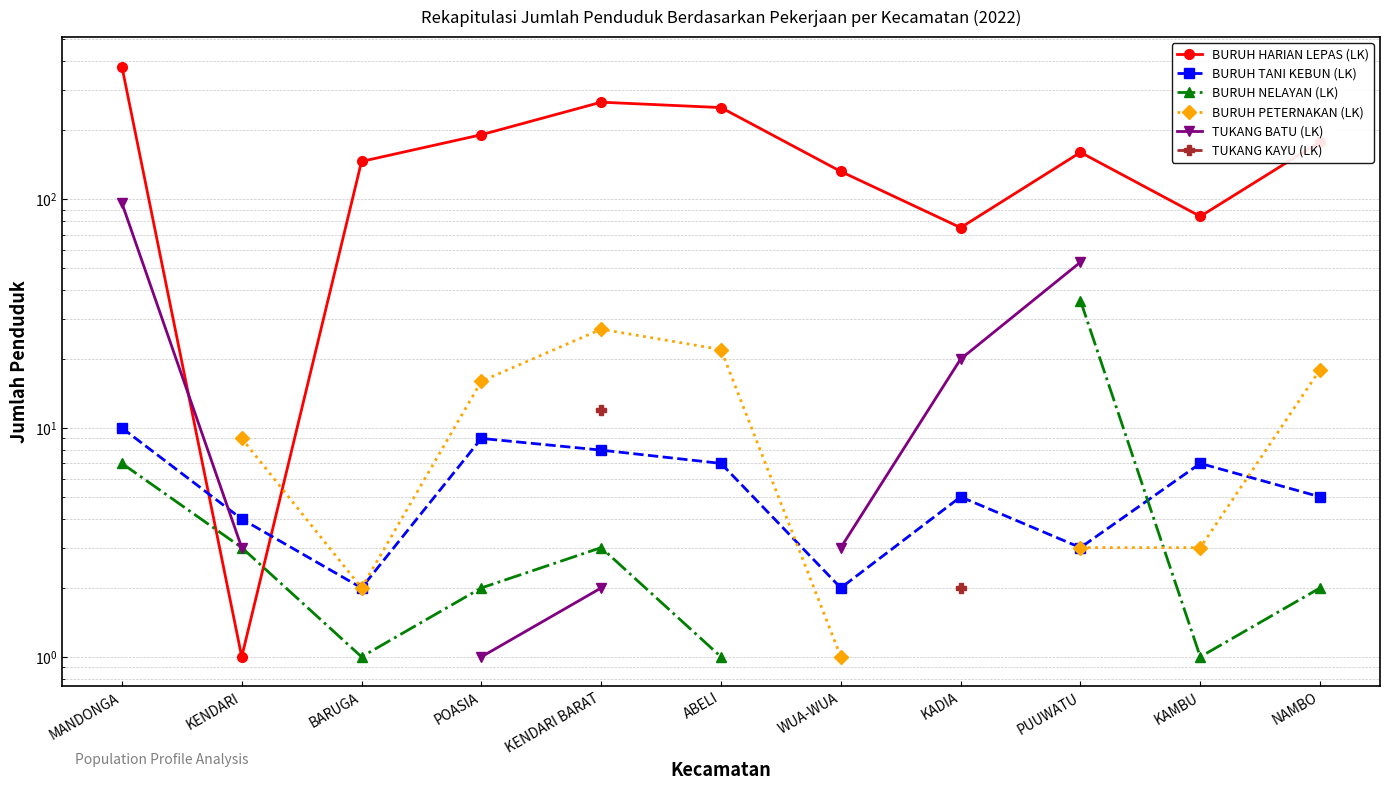

Where is the first local minimum for BURUH TANI KEBUN (LK)?

BARUGA